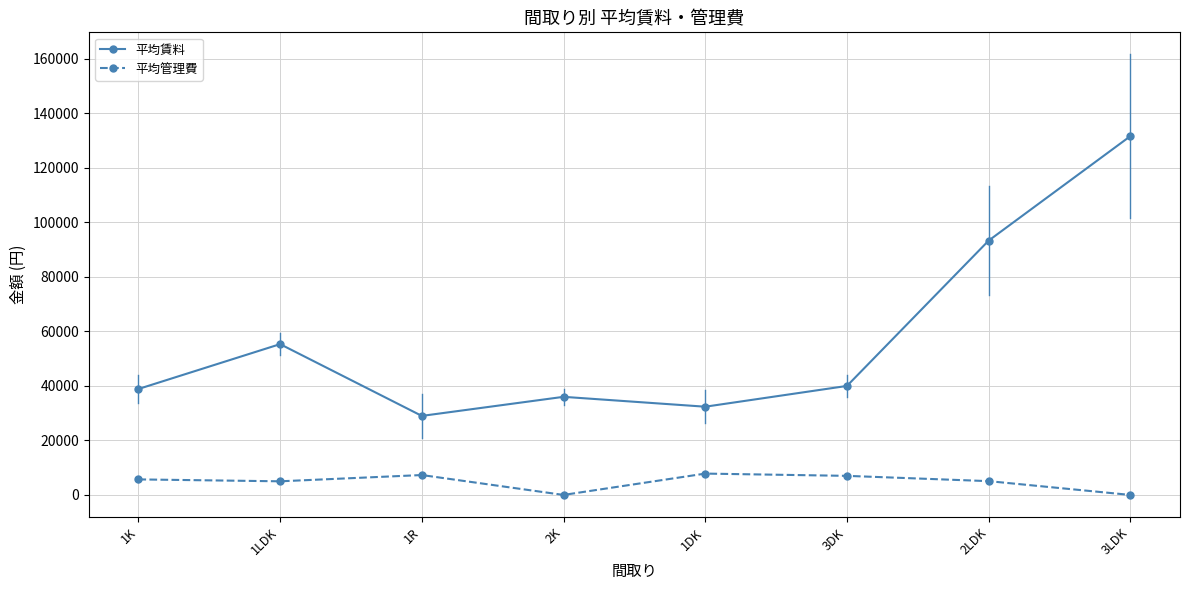

What are all the series names shown in the legend?

平均賃料, 平均管理費